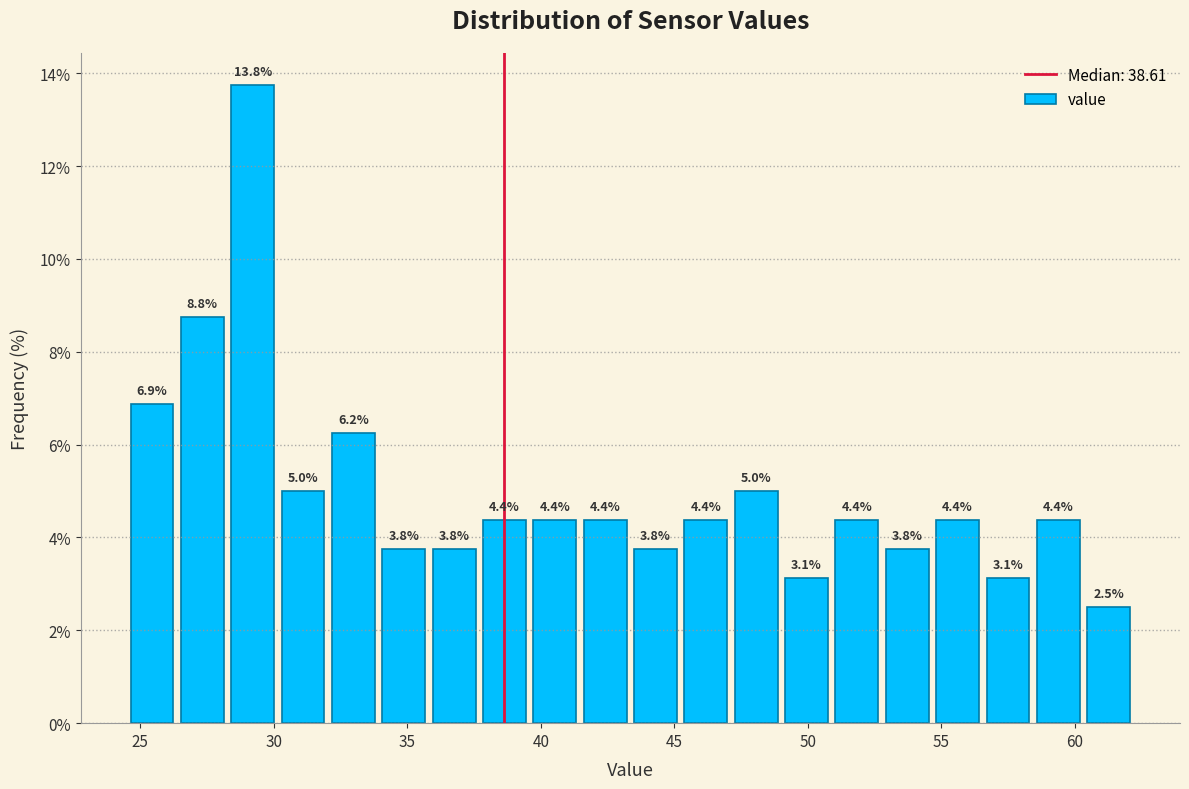

Around what value on the x-axis is the tallest bar? Give the approximate position of its centre, as read against the axis.

29.0